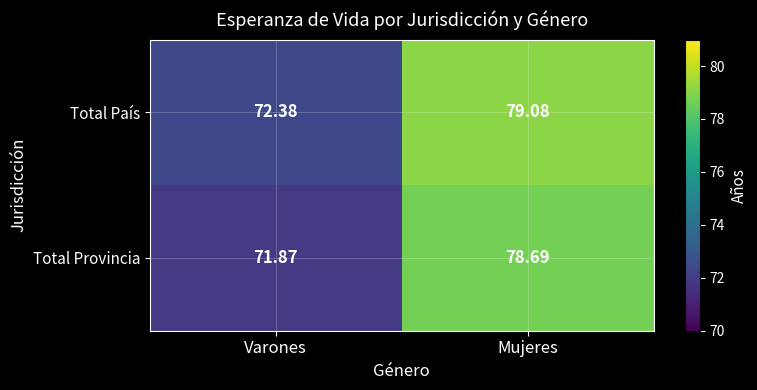

At Varones, list the series in order from largest to smallest.

Total País, Total Provincia